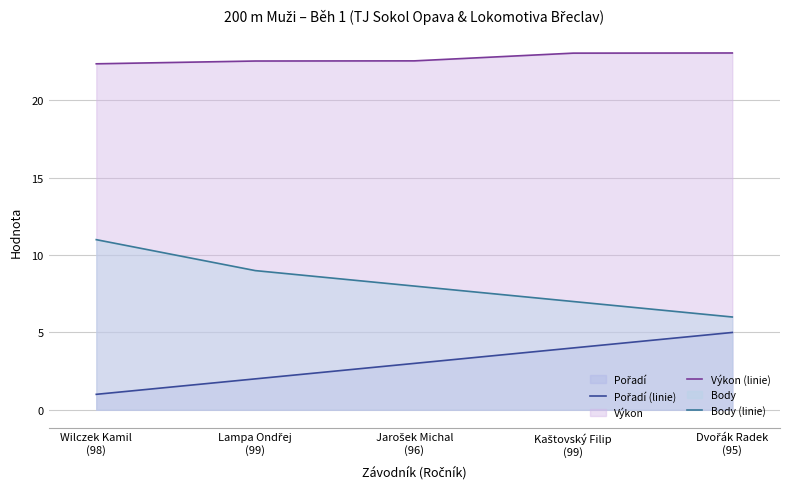

At Kaštovský Filip
(99), list the series in order from largest to smallest.

Výkon (linie), Body (linie), Pořadí (linie)